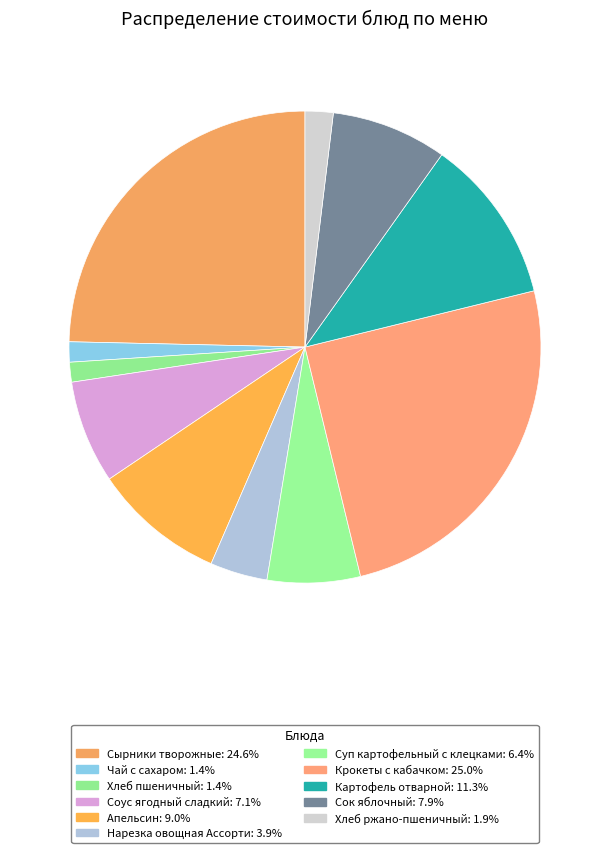

Between Суп картофельный с клецками and Картофель отварной, which is larger?

Картофель отварной